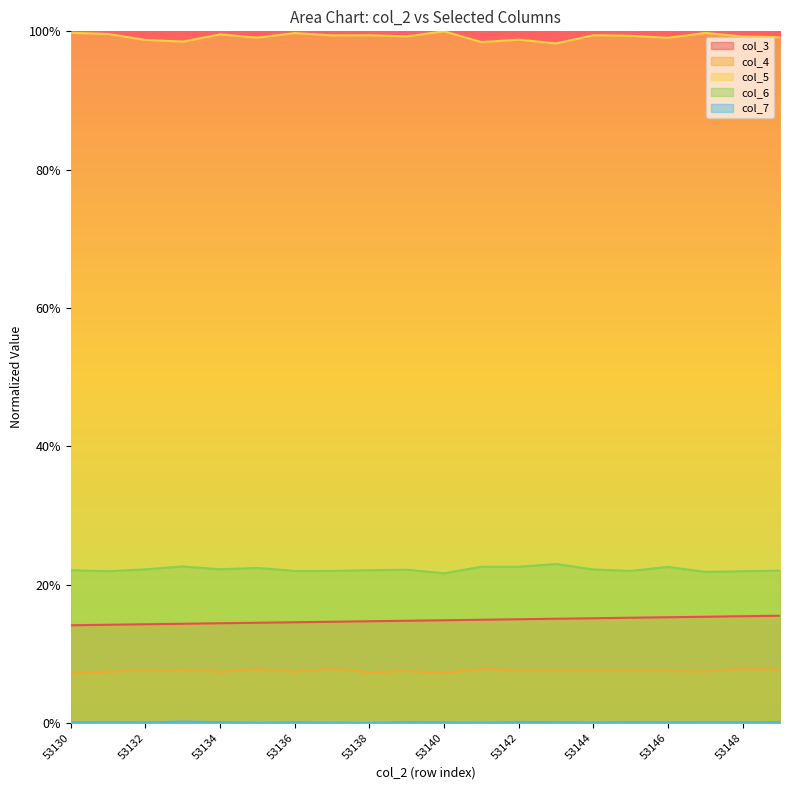

The col_3 series shows 0.2 at 53144. True or false?

True